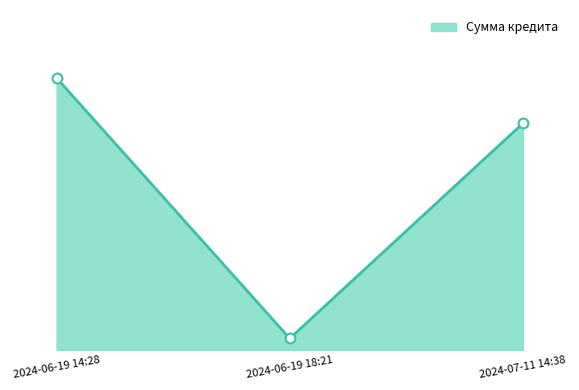

Approximately how many times larger is the value at 2024-07-11 14:38 compared to 2024-06-19 14:28?

0.8